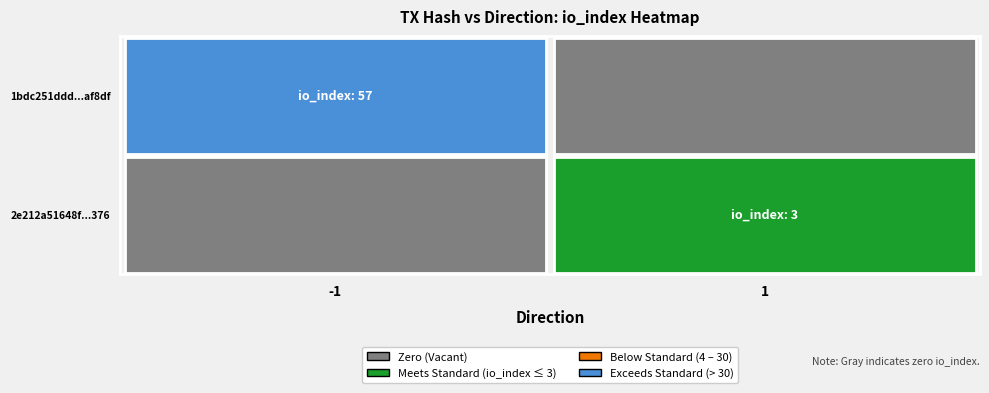

List the series in order of their peak value, lowest first.

2e212a51648f83e5b305d4c6f00ad5186fdc376, 1bdc251ddd164116348282147fc2960229af8df